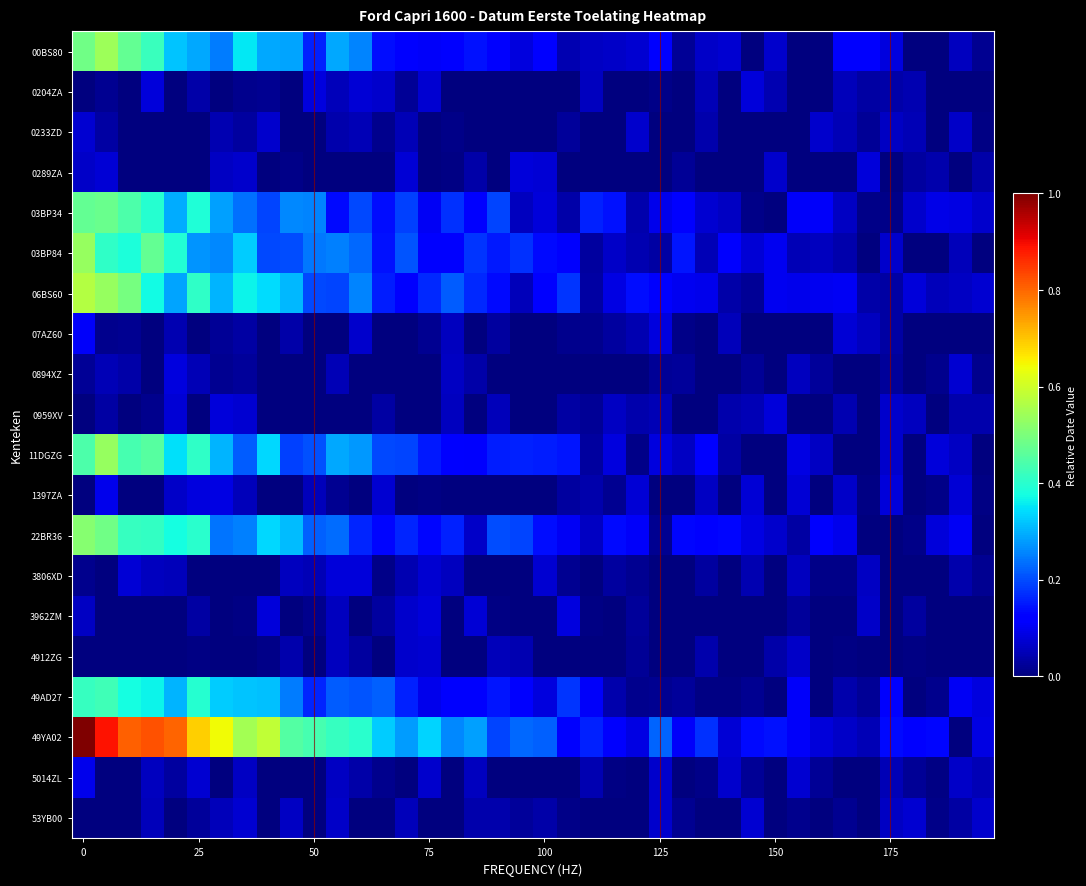

Which series has the largest total across all categories?

49YA02